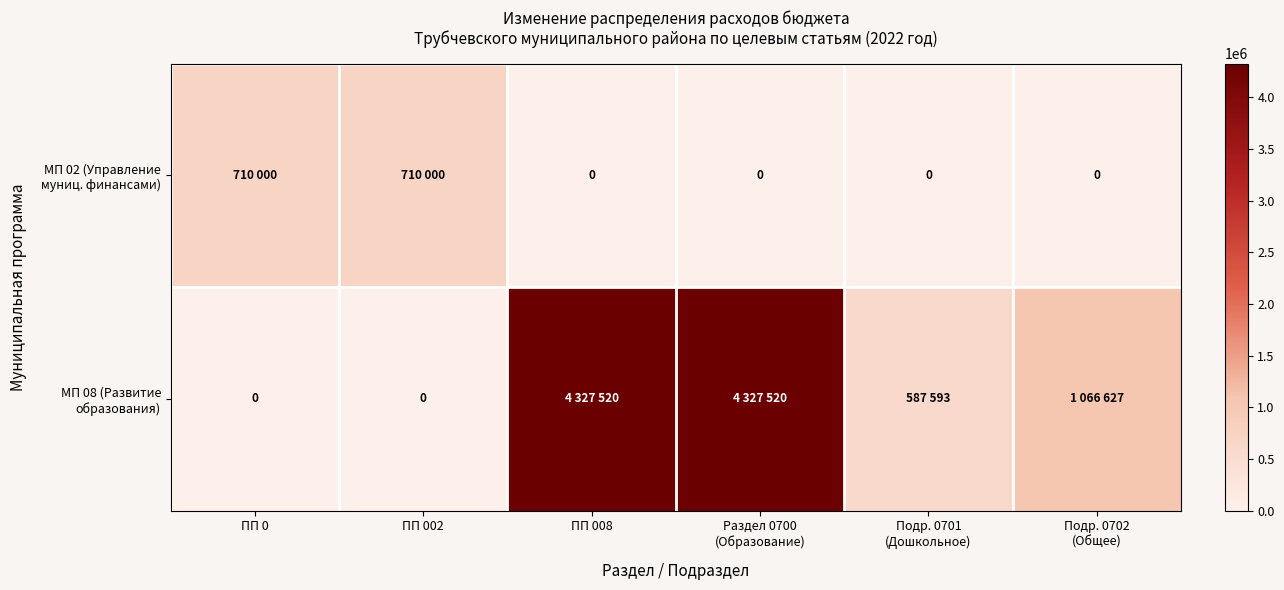

How many data points in МП 08 (Развитие образования) are above 1066627?

2